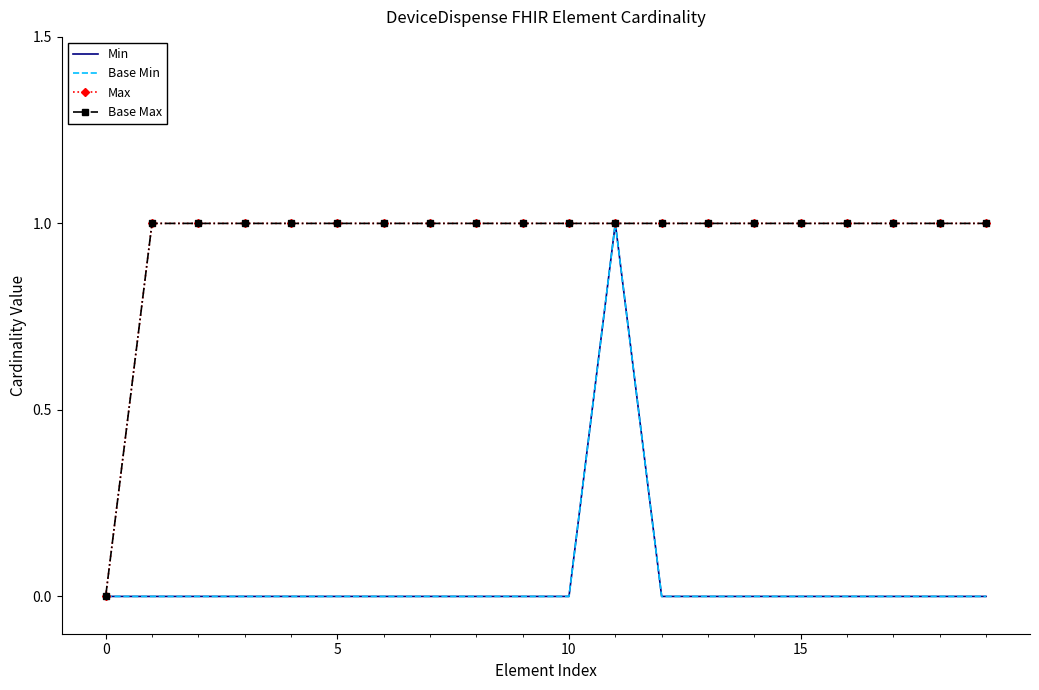

True or false: Base Max and Base Min cross at least once.

False